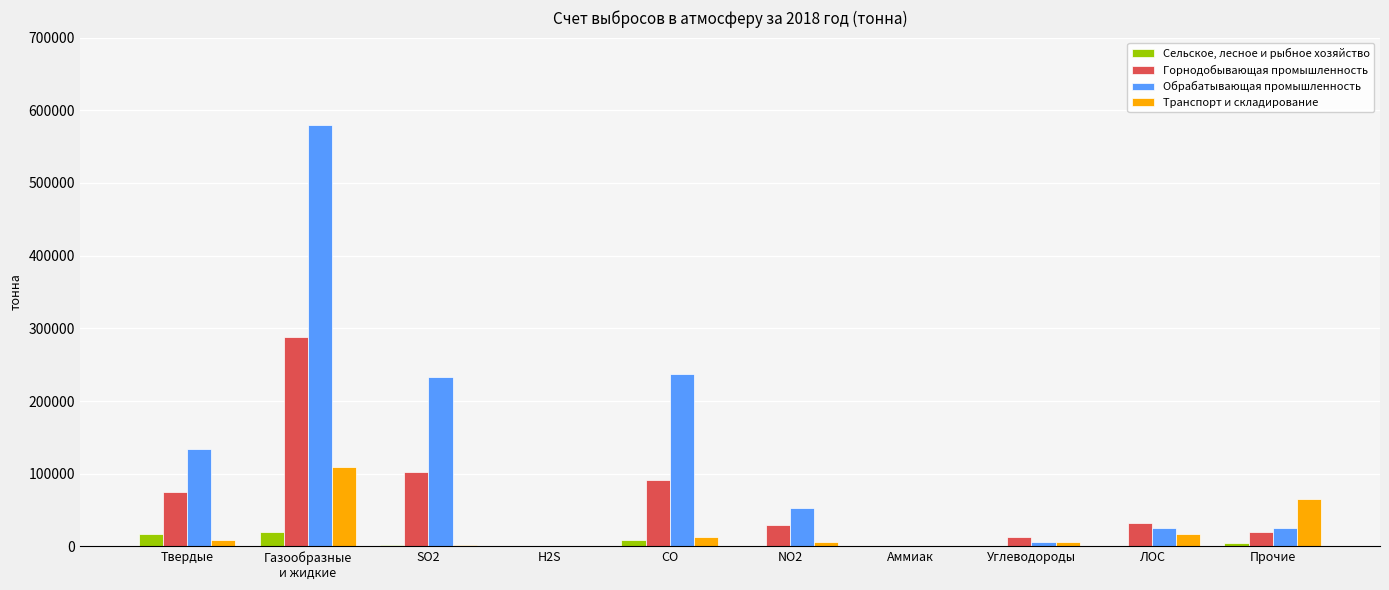

Where does the Сельское, лесное и рыбное хозяйство series first go above 2621?

Твердые